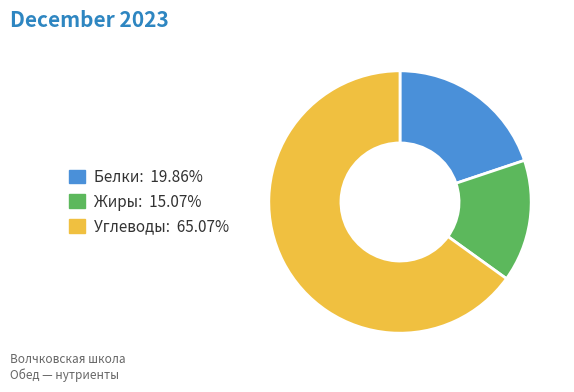

How many slices are in this pie chart?

3